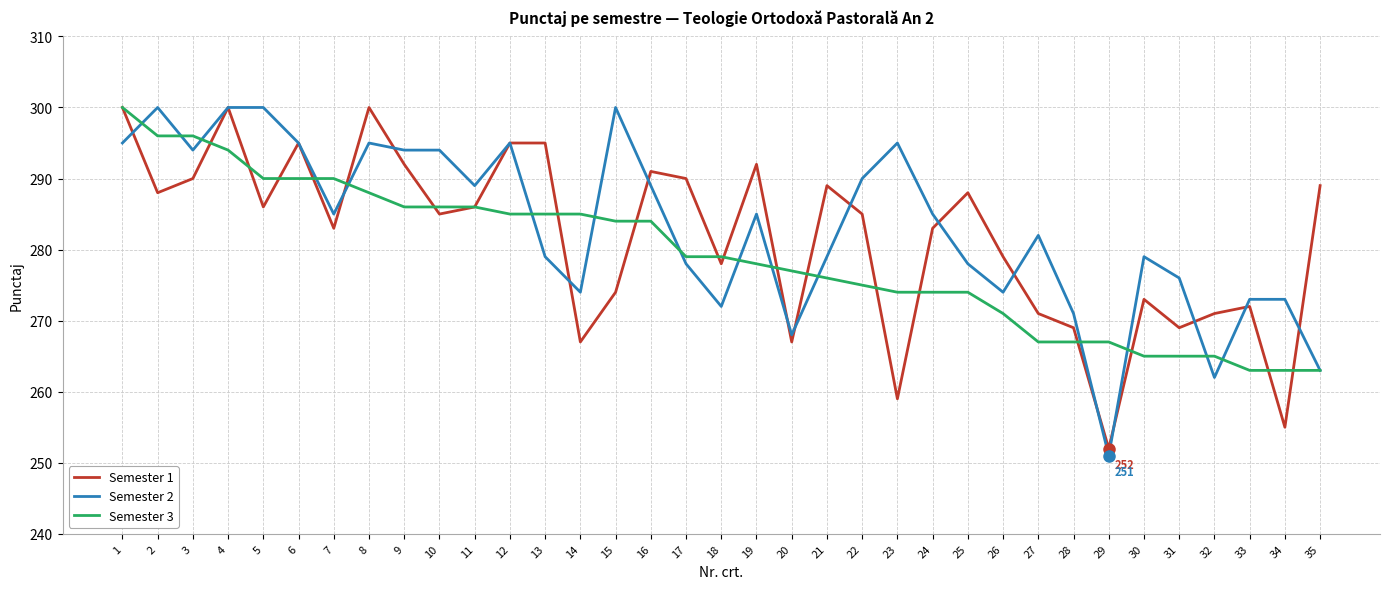

What is the total value across all series at 28?

807